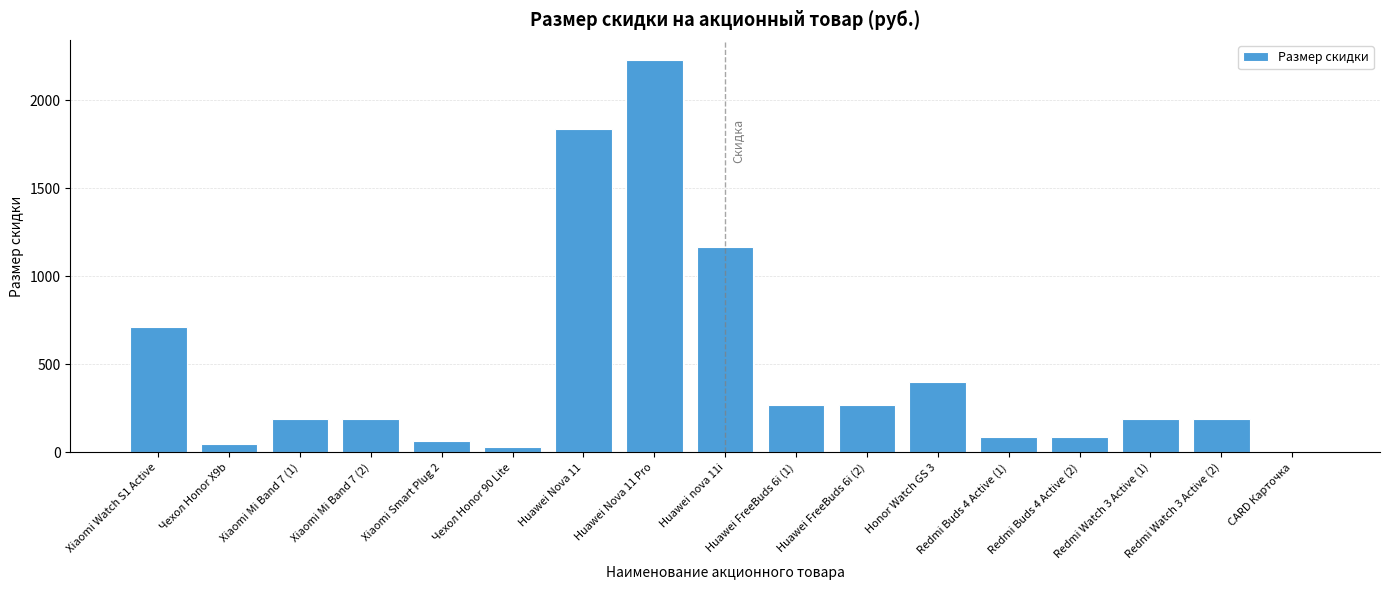

Between Redmi Buds 4 Active (1) and Huawei Nova 11, which is larger?

Huawei Nova 11